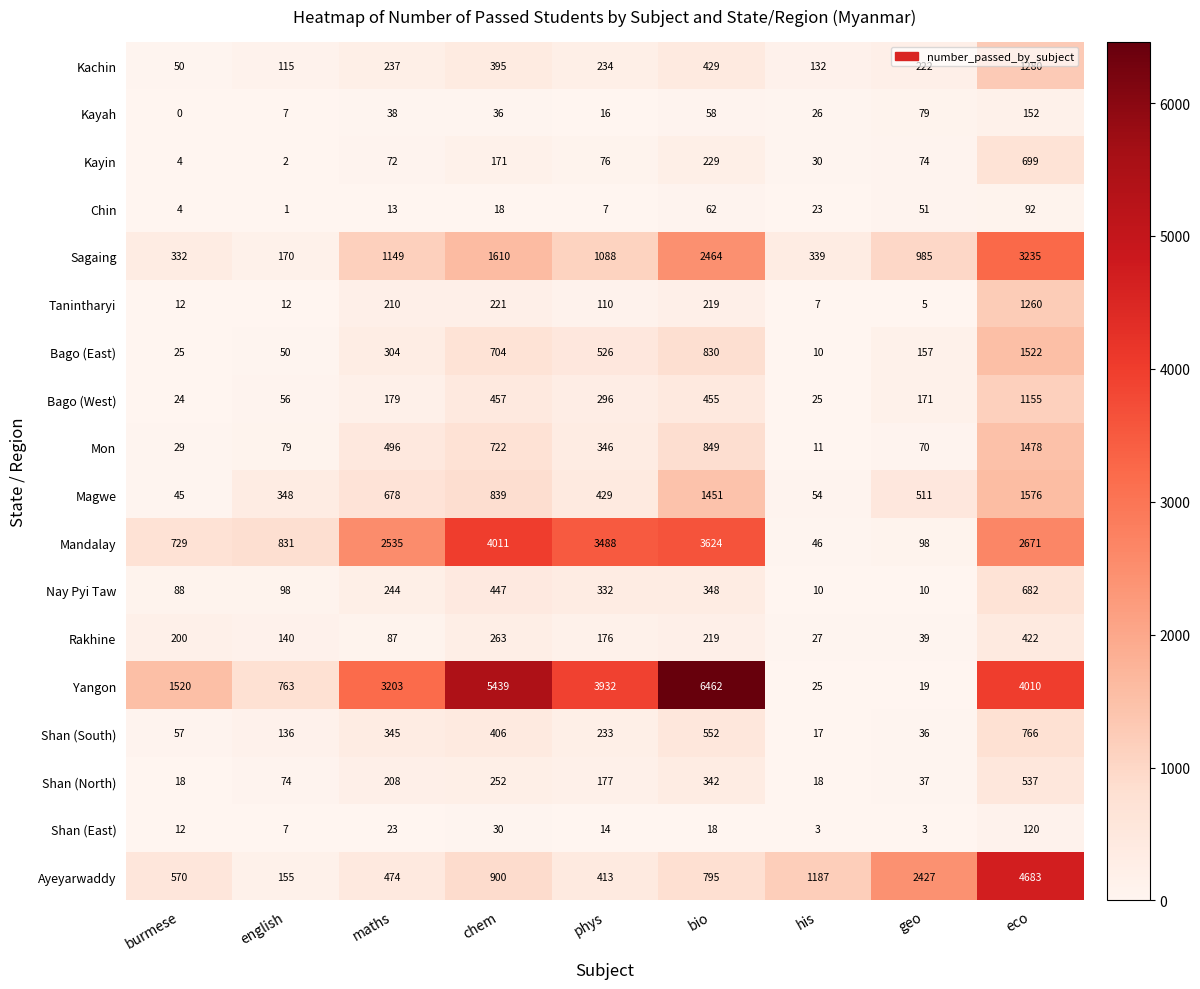

List the labels in order of Shan (South) value, largest first.

eco, bio, chem, maths, phys, english, burmese, geo, his